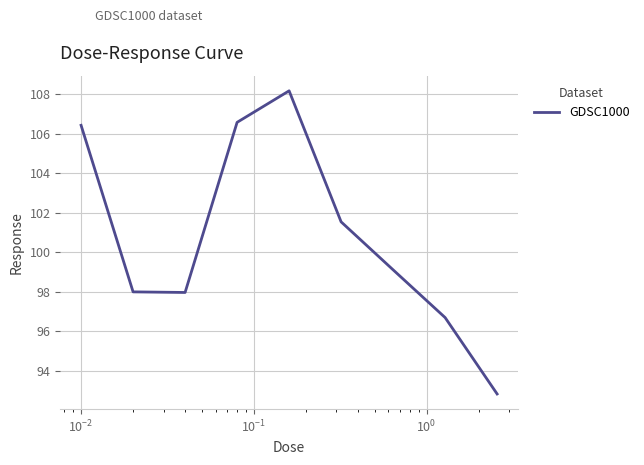

What is the sum of all values?

907.3